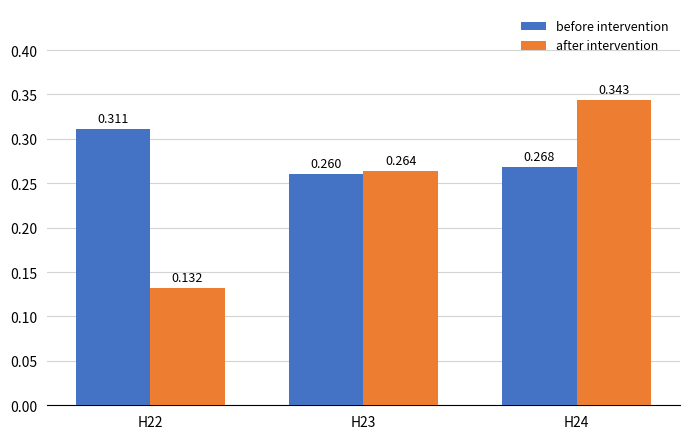

How many data points does each series have?

3